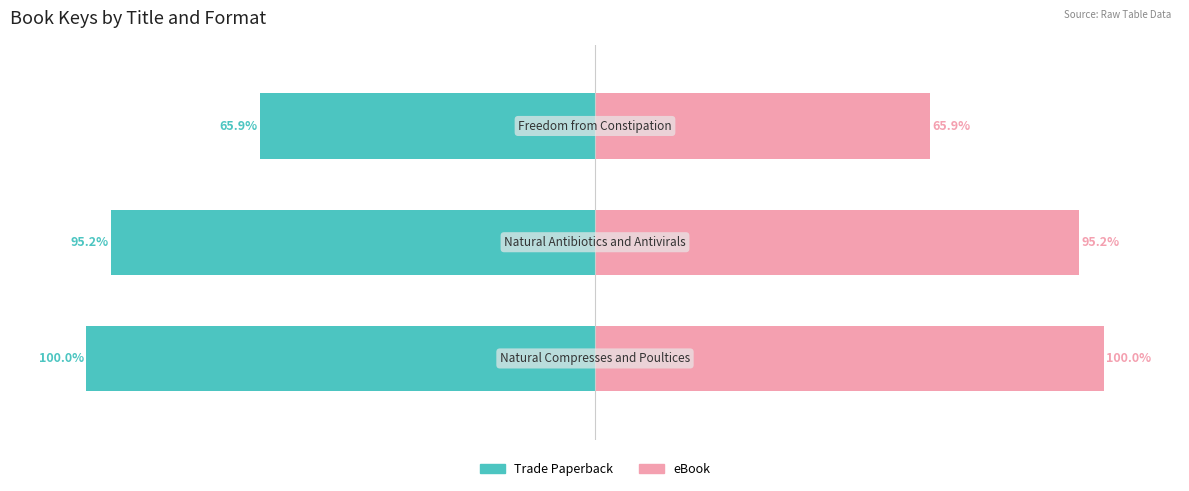

Reading right to left, list all the values displayed in this chart.

Trade Paperback: -65.9	-95.2	-100.0
eBook: 65.9	95.2	100.0